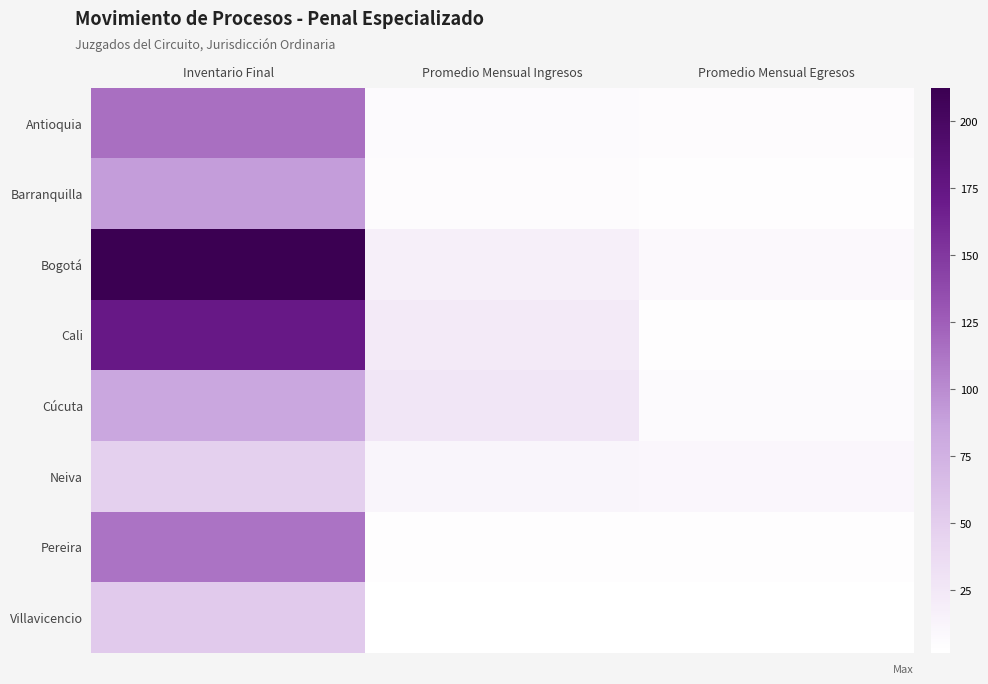

What is the greatest value displayed?

212.5